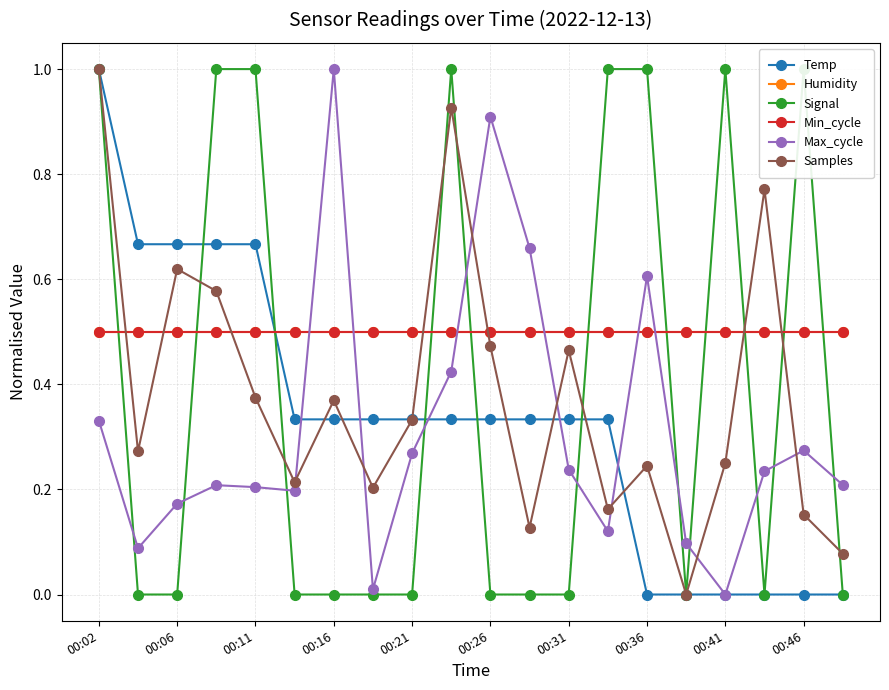

Reading left to right, extract all data points from this chart.

Temp: 1.0	0.7	0.7	0.7	0.7	0.3	0.3	0.3	0.3	0.3	0.3	0.3	0.3	0.3	0.0	0.0	0.0	0.0	0.0	0.0
Humidity: 0.5	0.5	0.5	0.5	0.5	0.5	0.5	0.5	0.5	0.5	0.5	0.5	0.5	0.5	0.5	0.5	0.5	0.5	0.5	0.5
Signal: 1.0	0.0	0.0	1.0	1.0	0.0	0.0	0.0	0.0	1.0	0.0	0.0	0.0	1.0	1.0	0.0	1.0	0.0	1.0	0.0
Min_cycle: 0.5	0.5	0.5	0.5	0.5	0.5	0.5	0.5	0.5	0.5	0.5	0.5	0.5	0.5	0.5	0.5	0.5	0.5	0.5	0.5
Max_cycle: 0.3	0.1	0.2	0.2	0.2	0.2	1.0	0.0	0.3	0.4	0.9	0.7	0.2	0.1	0.6	0.1	0.0	0.2	0.3	0.2
Samples: 1.0	0.3	0.6	0.6	0.4	0.2	0.4	0.2	0.3	0.9	0.5	0.1	0.5	0.2	0.2	0.0	0.3	0.8	0.2	0.1